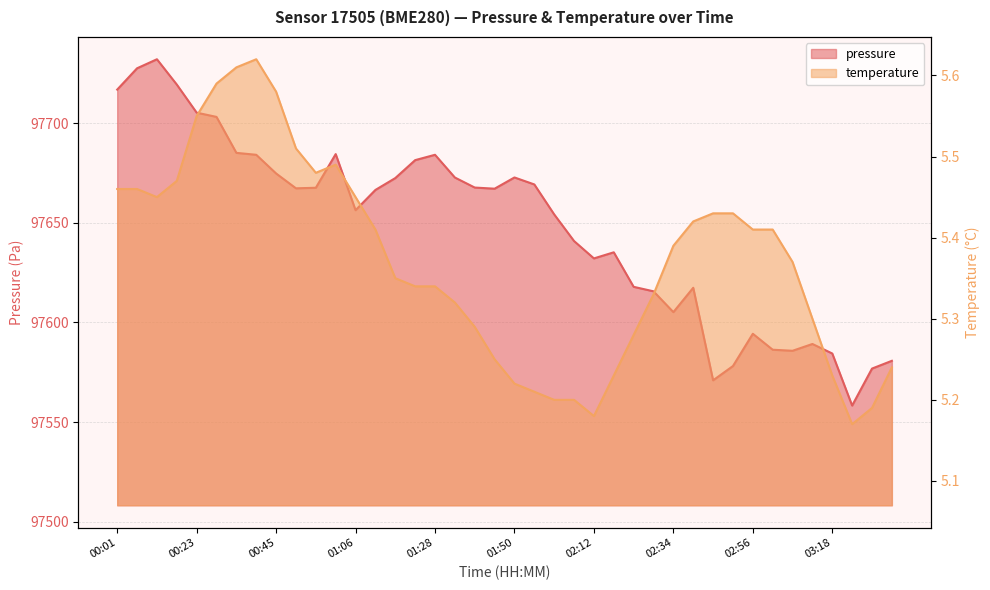

True or false: temperature and pressure cross at least once.

False